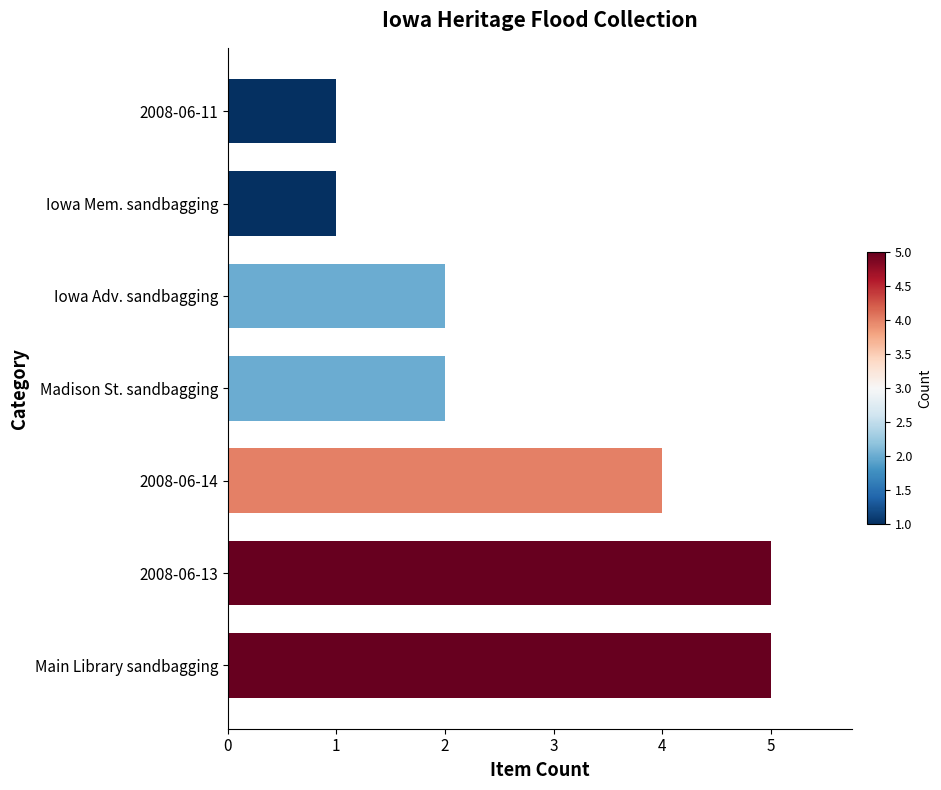

Count the number of categories in the chart.

7